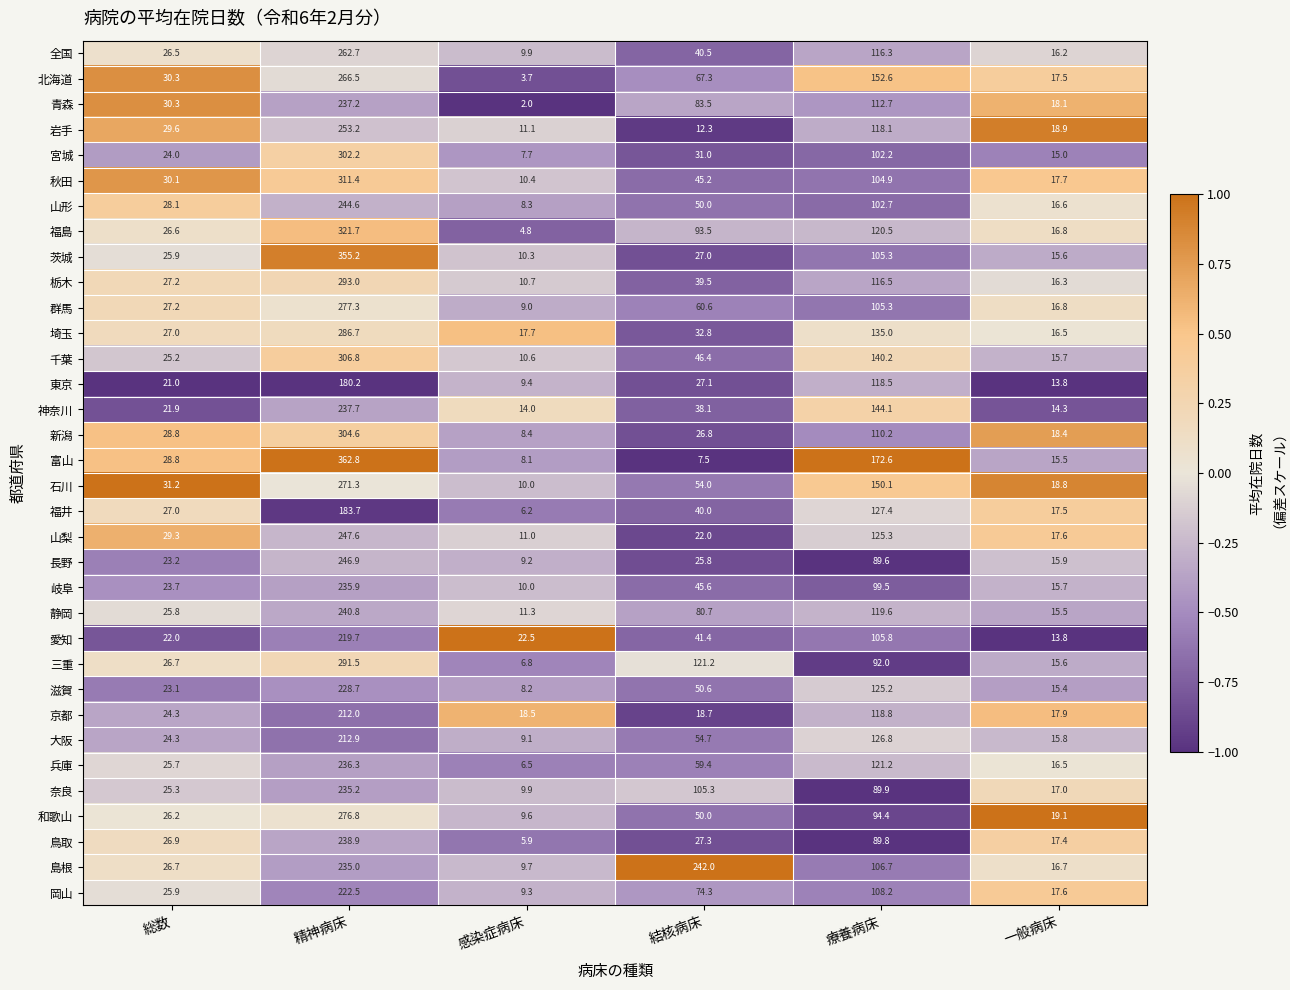

What is the maximum value shown in the chart?

362.8